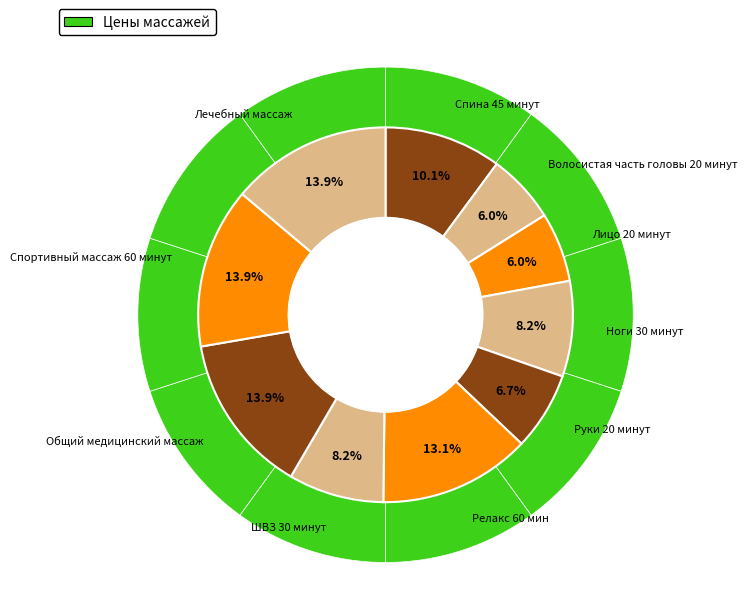

What percentage is the Спина 45 минут slice, to the nearest percent?

10%